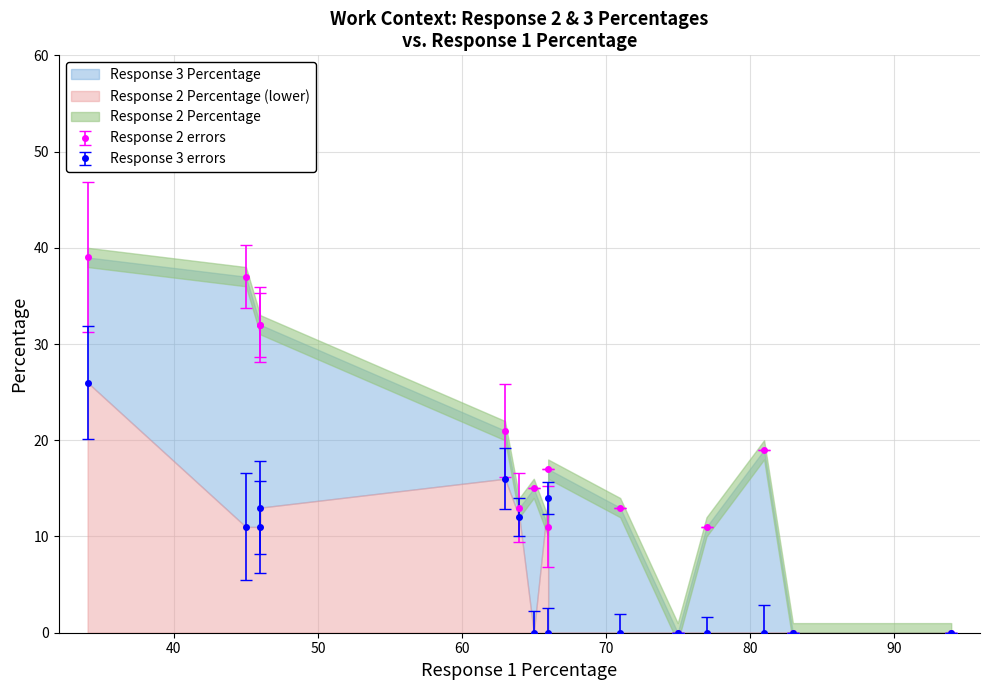

Reading left to right, transcribe all the data shown in this chart.

Response 2 Percentage: 94=0	83=0	81=19	77=11	63=21	66=17	75=0	71=13	66=11	64=13	46=32	46=32	34=39	65=15	45=37
Response 3 Percentage: 94=0	83=0	81=0	77=0	63=16	66=0	75=0	71=0	66=14	64=12	46=13	46=11	34=26	65=0	45=11